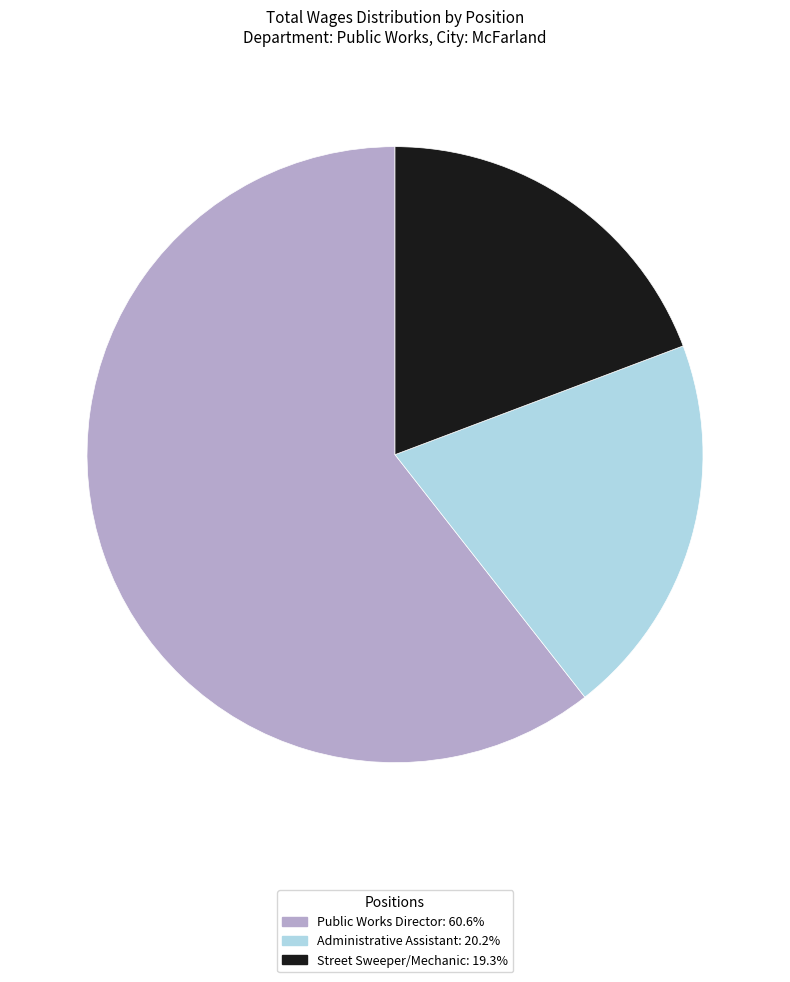

Approximately how many times larger is the value at Street Sweeper/Mechanic compared to Public Works Director?

0.3